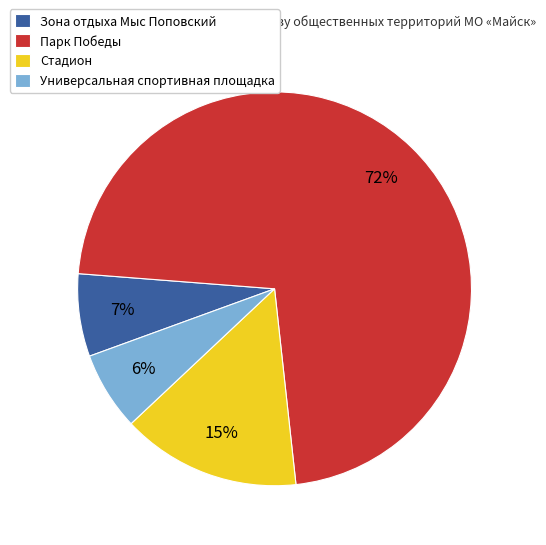

How many segments does this pie chart have?

4